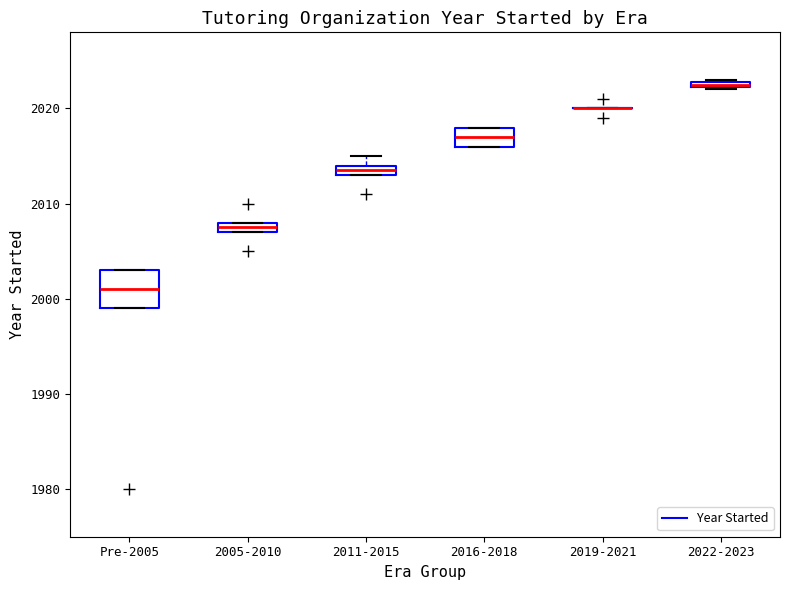

Where is the lower edge of the box for Pre-2005 on the y-axis? The values are not printed on the chart, so give them approximately, as read against the axis.

1999